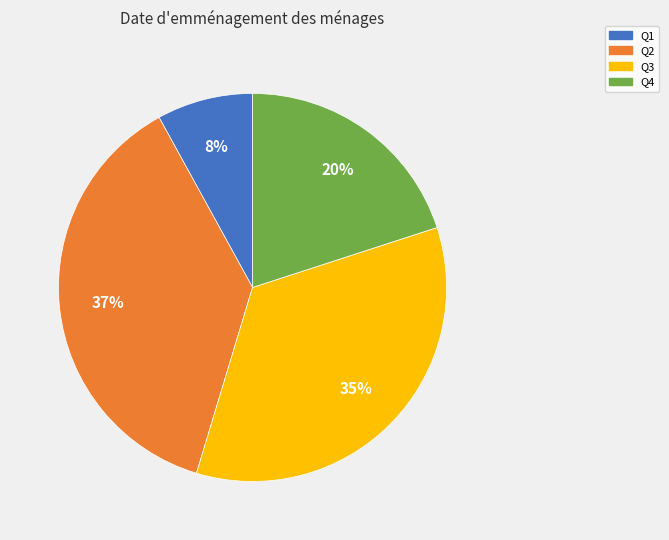

Does Q1 account for over 50% of the chart?

No